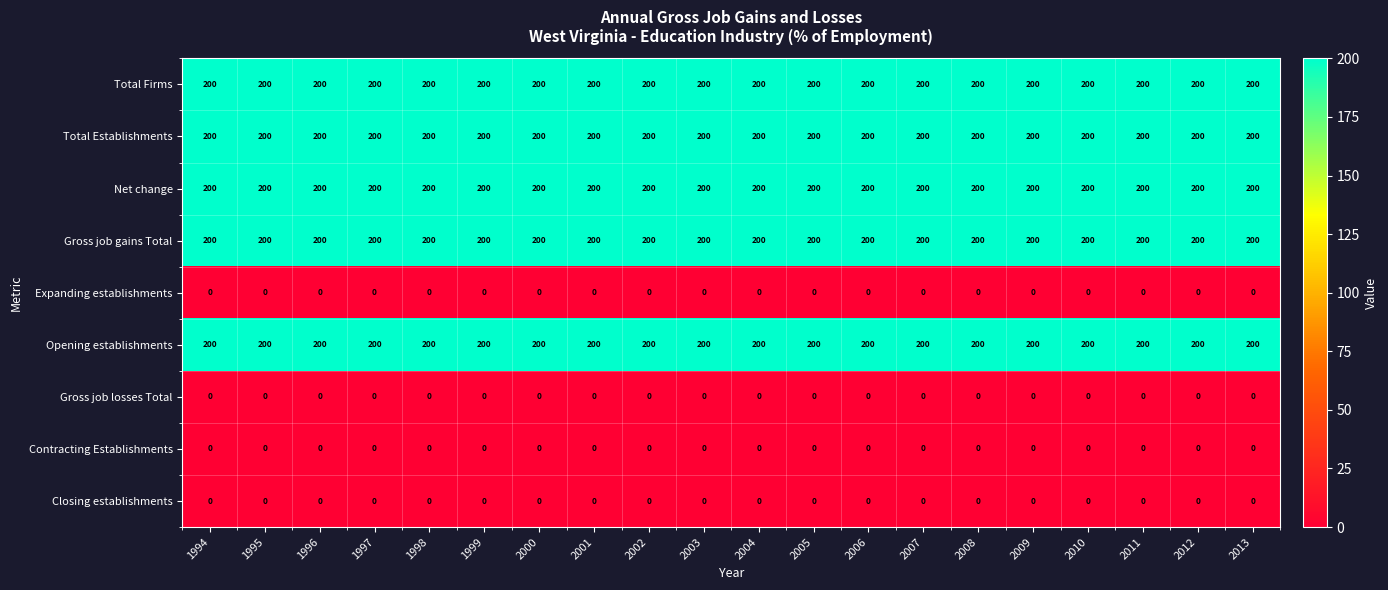

At how many categories does at least one series exceed 144?

20